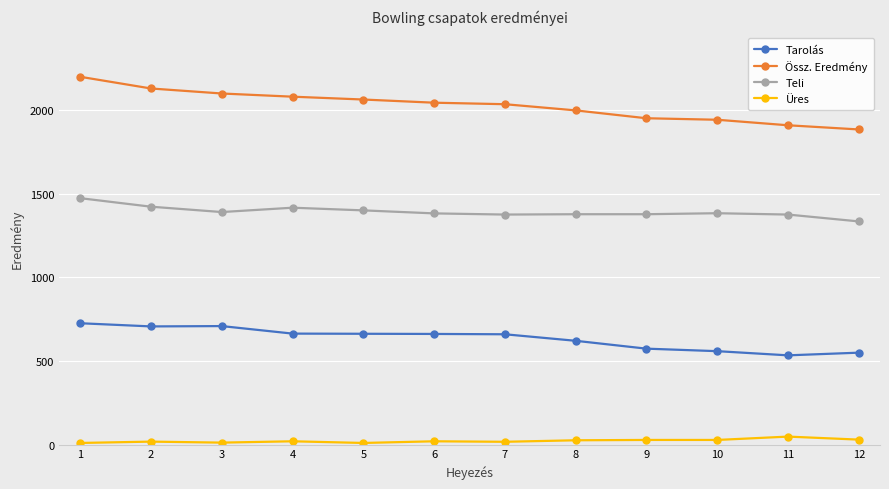

Which series has the largest total across all categories?

Össz. Eredmény